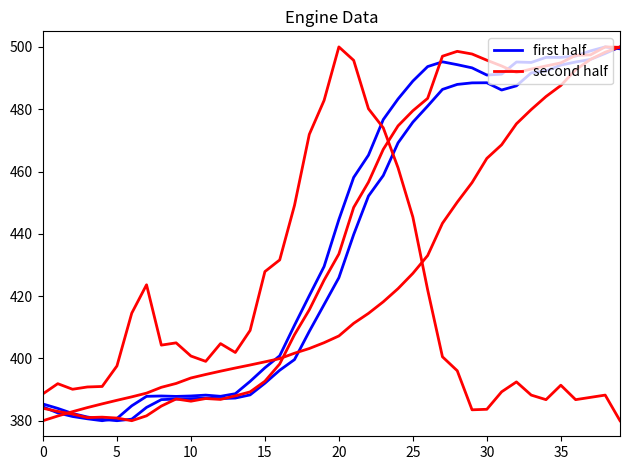

In second half, how many points are lower than both neighbors (excluding endpoints)?

5